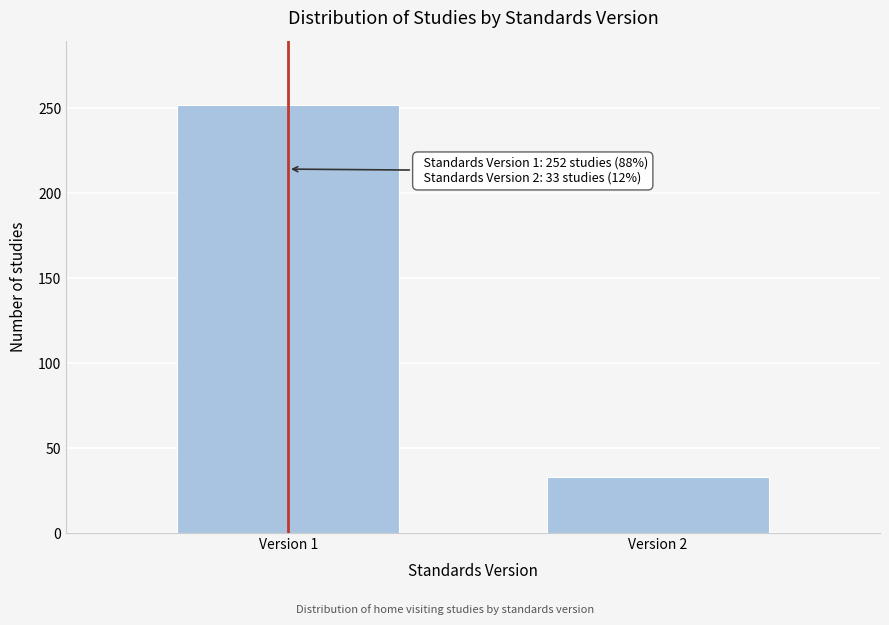

Reading left to right, extract all data points from this chart.

Version 1=252	Version 2=33